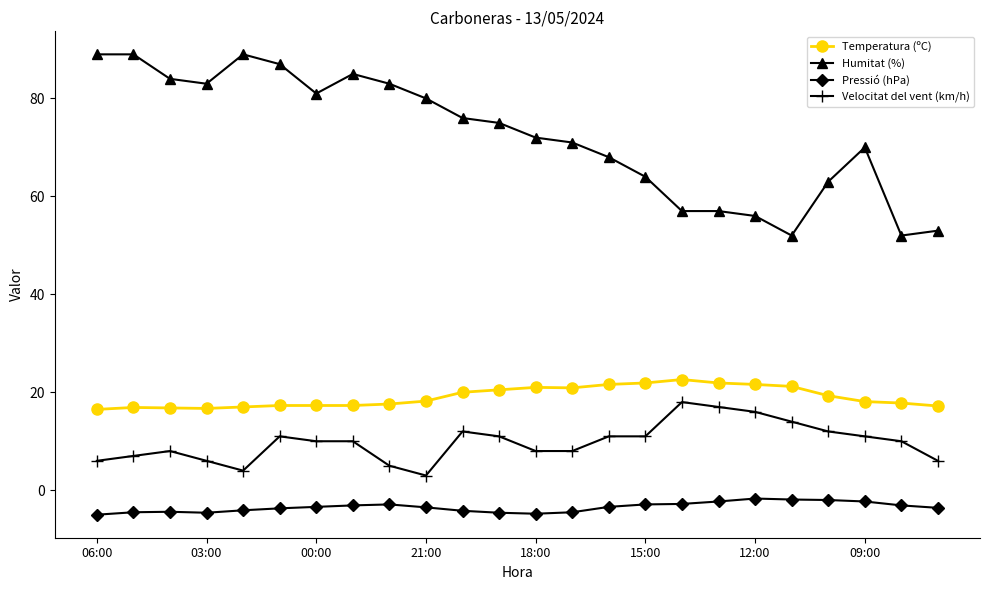

What is the maximum value for Velocitat del vent (km/h)?

18.0